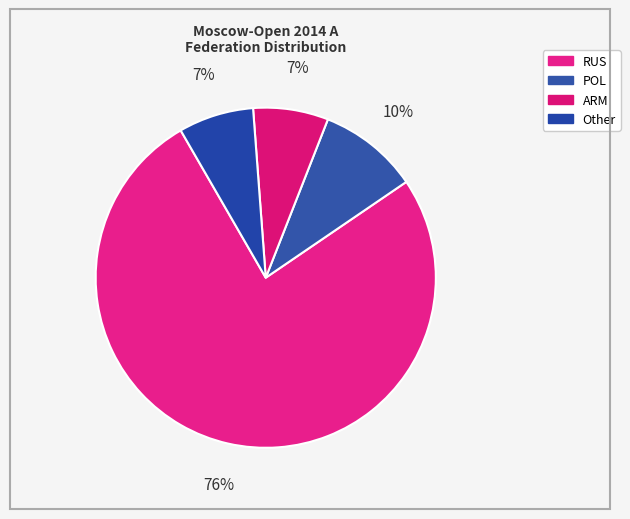

Count the number of slices in the pie.

4